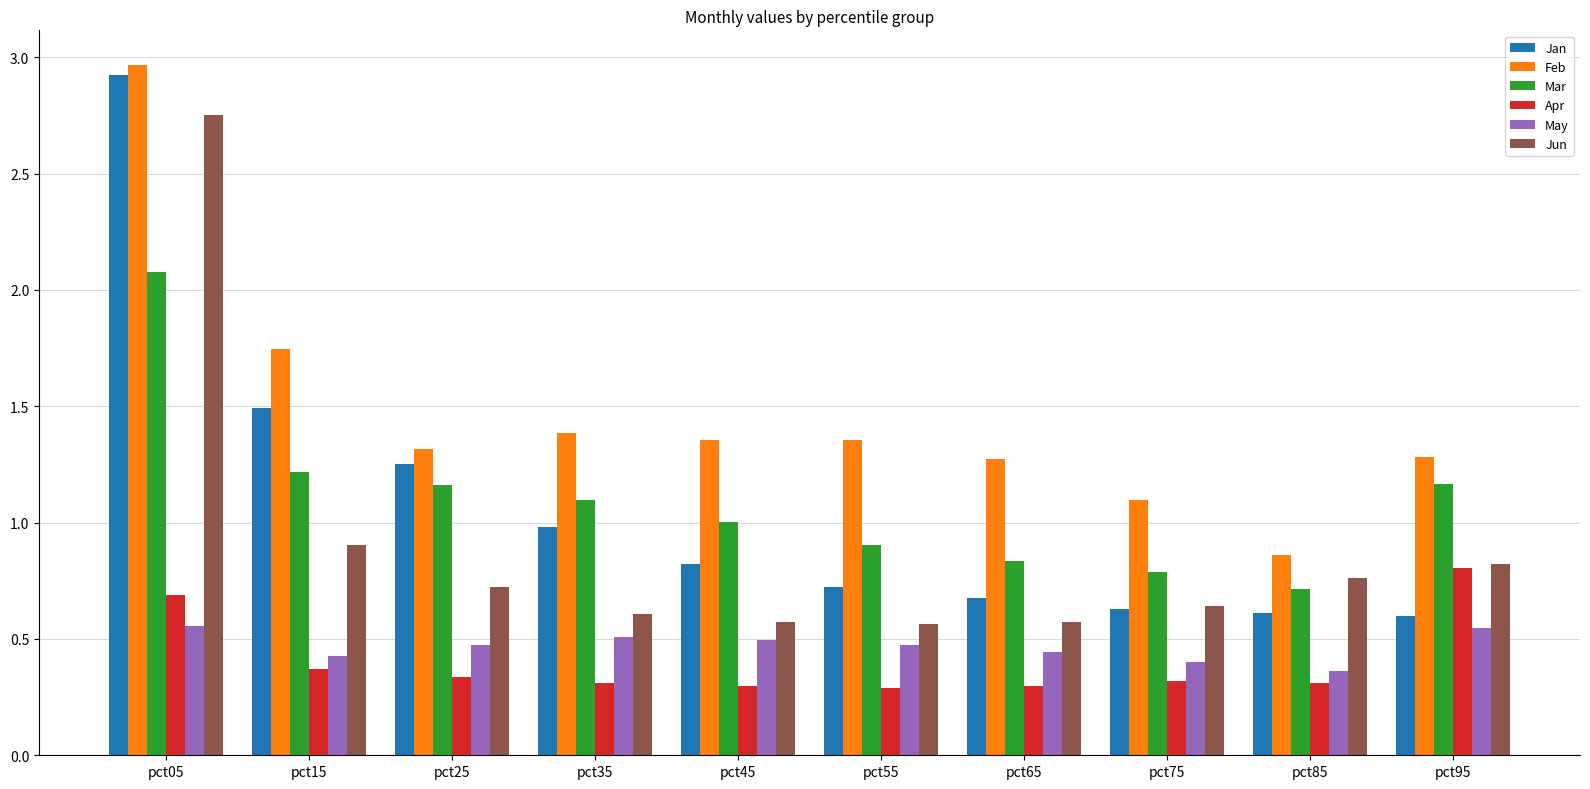

Which series has the largest total across all categories?

Feb